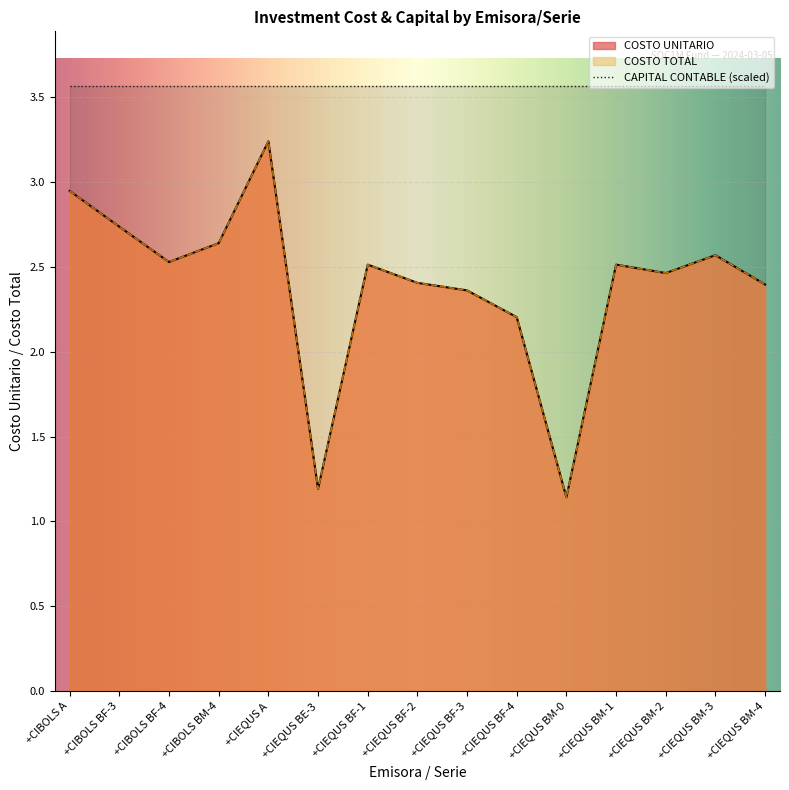

Which category has the highest value across all series?

+CIEQUS A